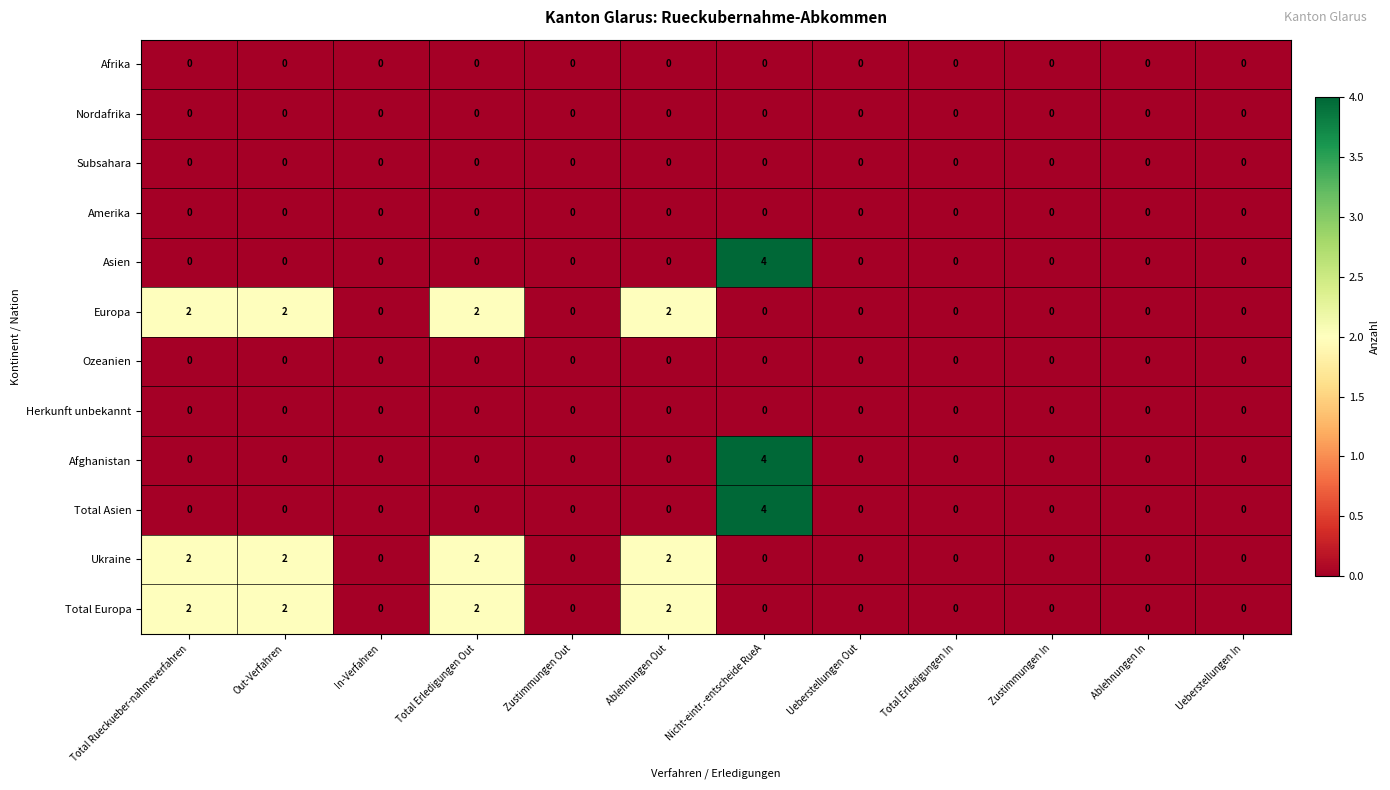

At which category is the sum across all series the highest?

Nicht-eintr.-entscheide RueA